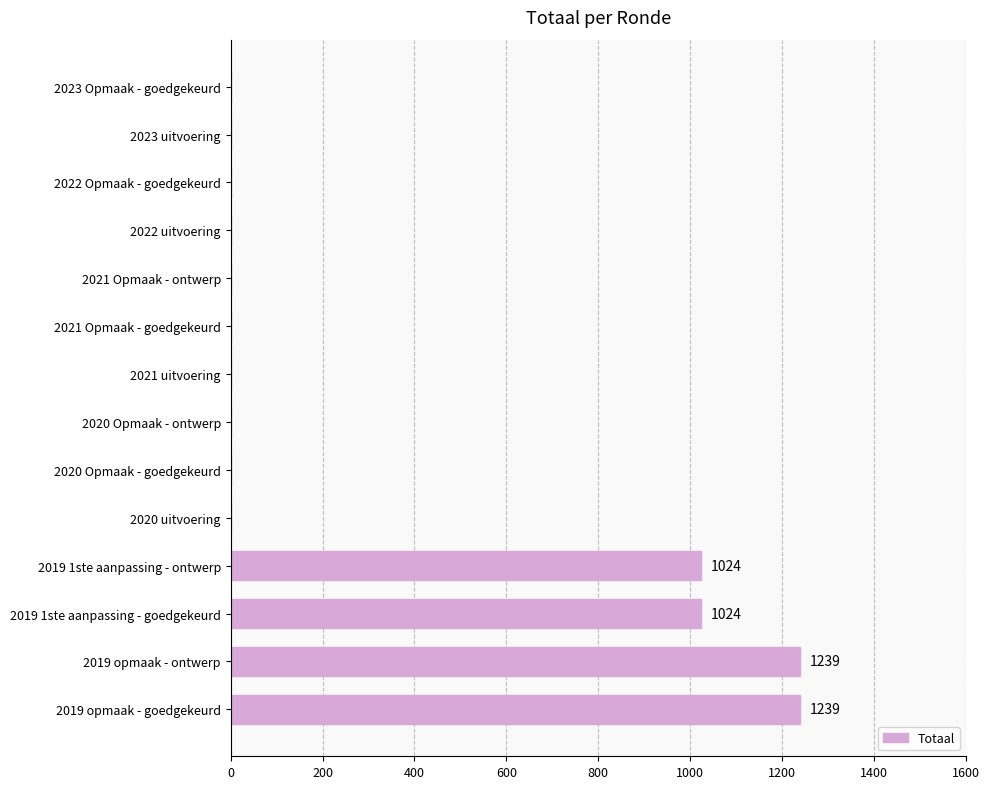

Are the bars horizontal?

Yes